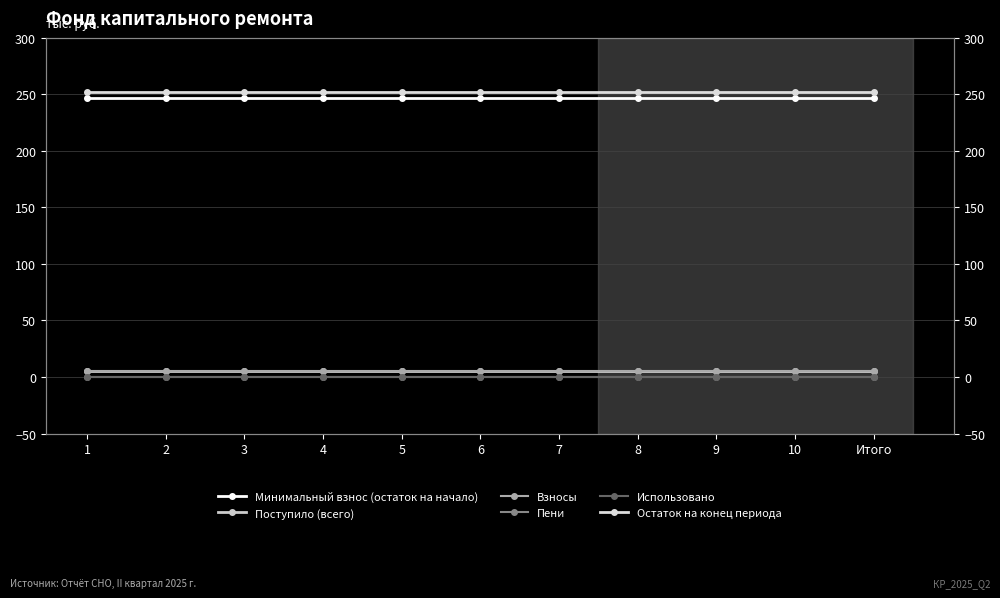

How many lines are shown in the chart?

6